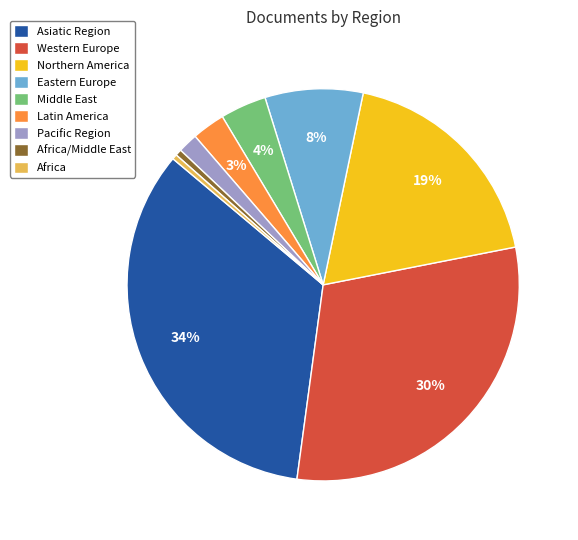

Does Western Europe account for over 50% of the chart?

No